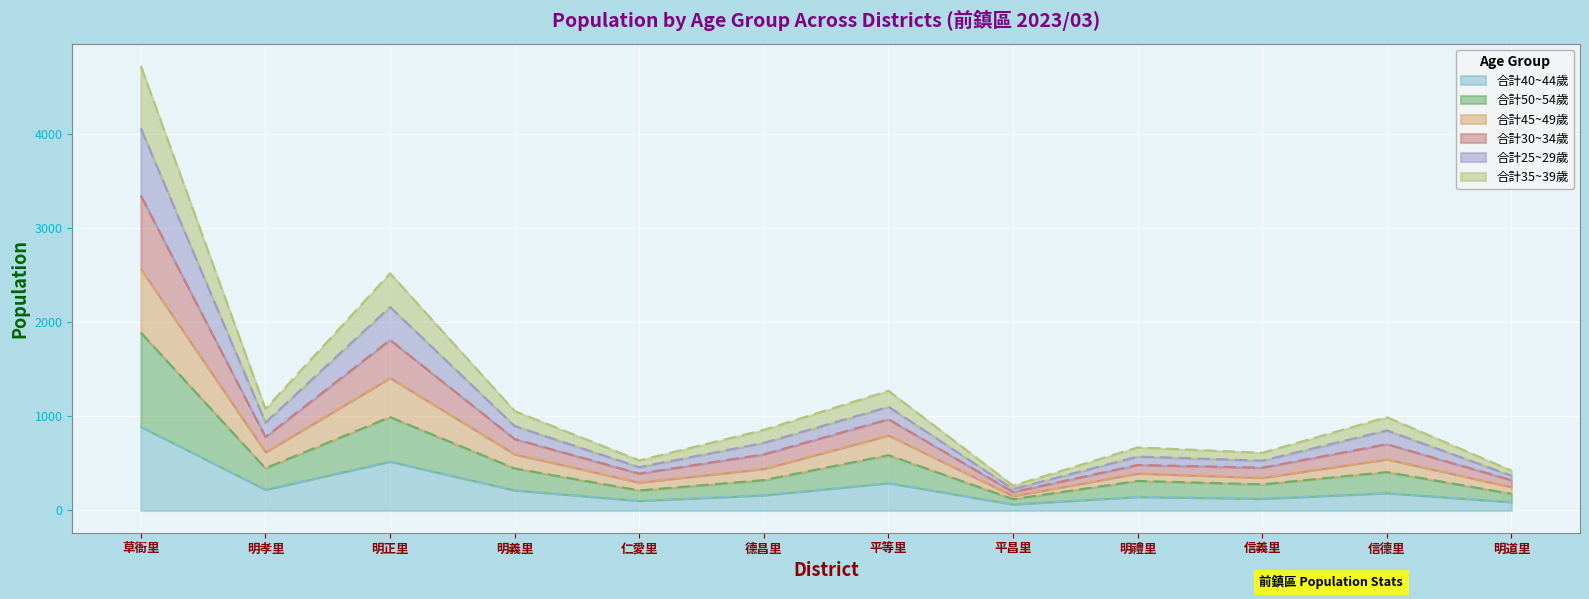

Between 平昌里 and 明禮里, which is larger?

明禮里